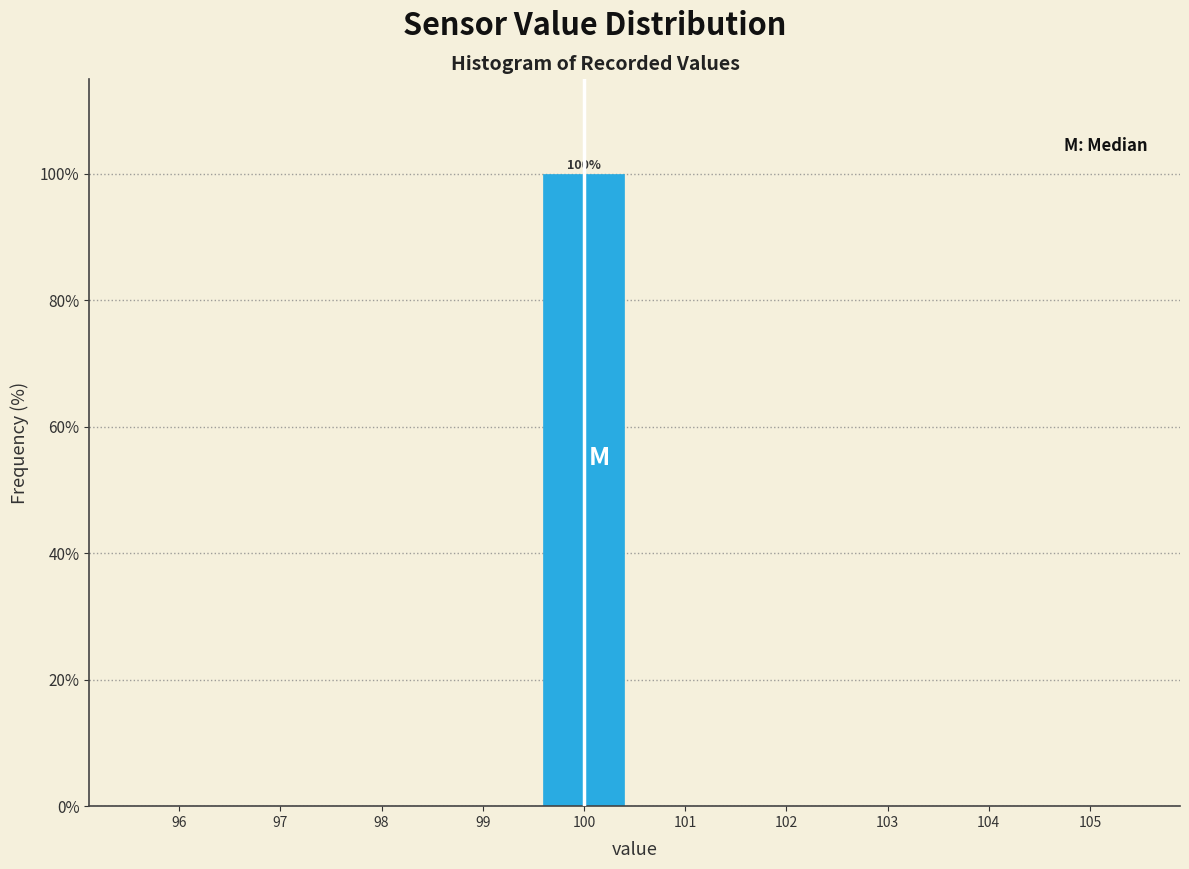

Over which range of the x-axis is the bar tallest?

99.5 to 100.5